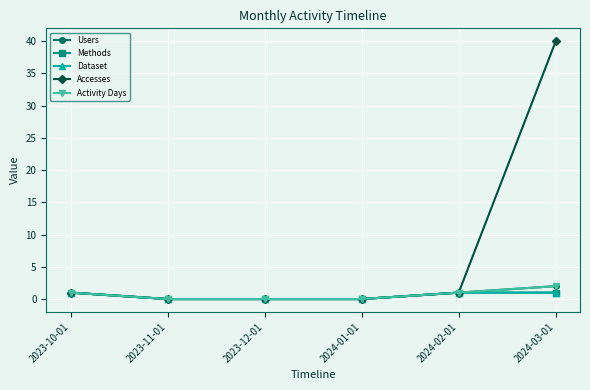

Does the chart have visible grid lines?

Yes